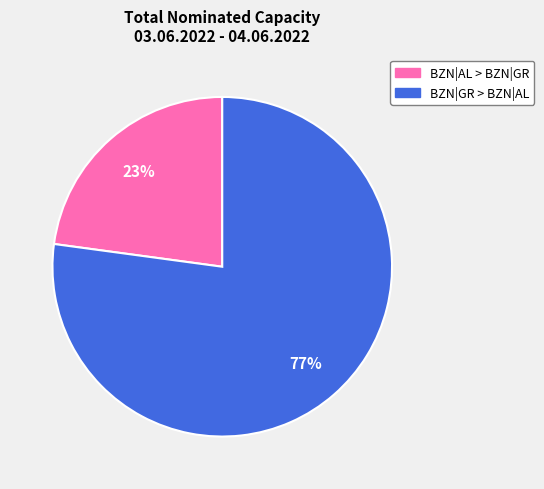

The BZN|AL > BZN|GR slice represents 23% of the pie. True or false?

True